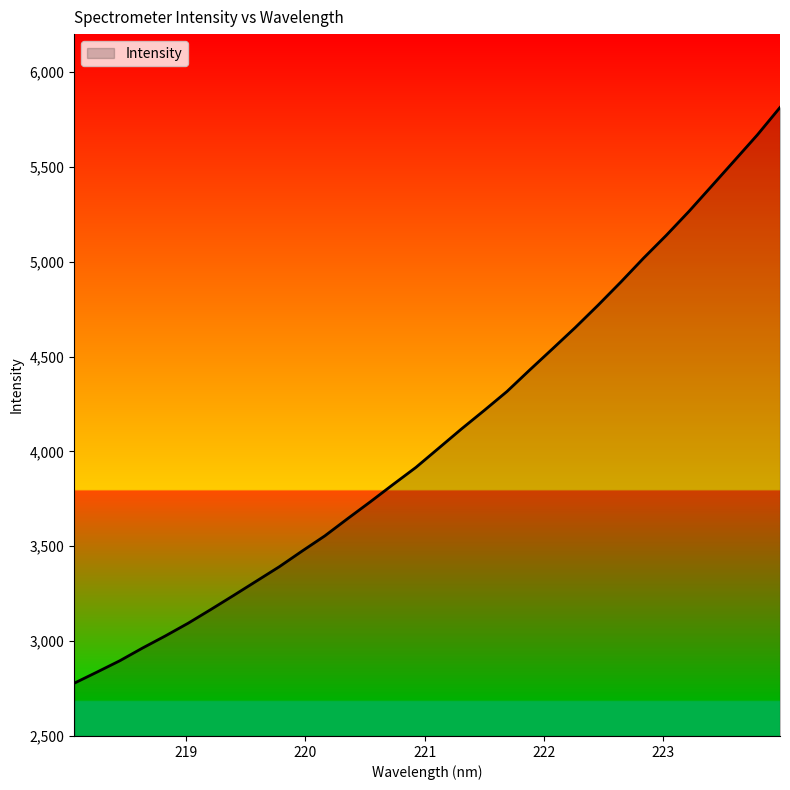

What is the maximum value shown in the chart?

5813.3